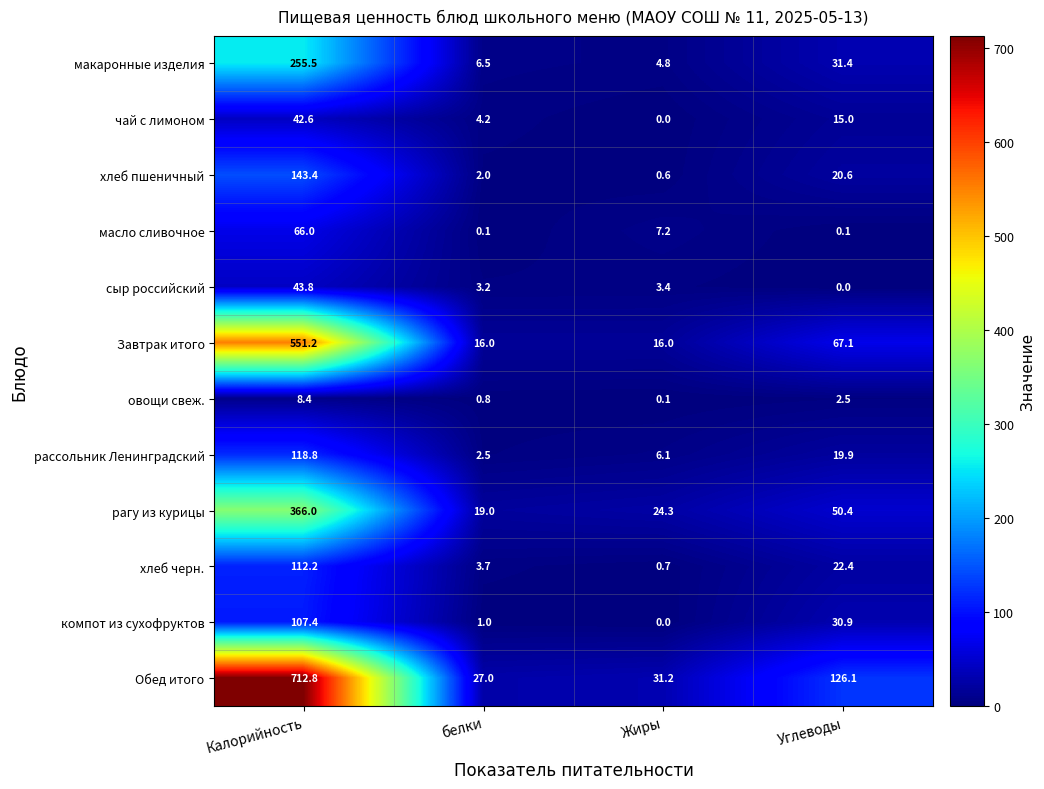

The макаронные изделия series shows 4.8 at Жиры. True or false?

True